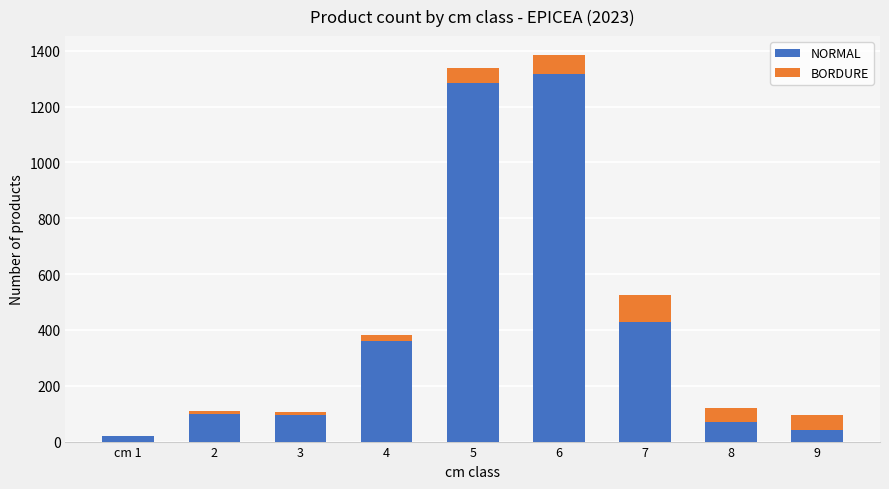

What is the sum of all NORMAL values?

3719